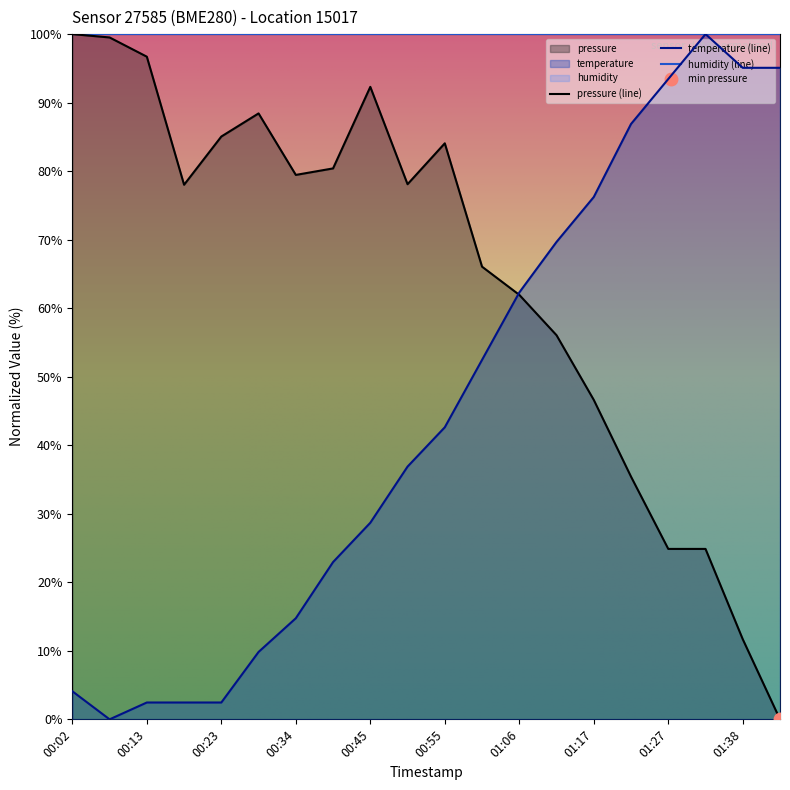

Which category has the highest value in the pressure series?

00:02